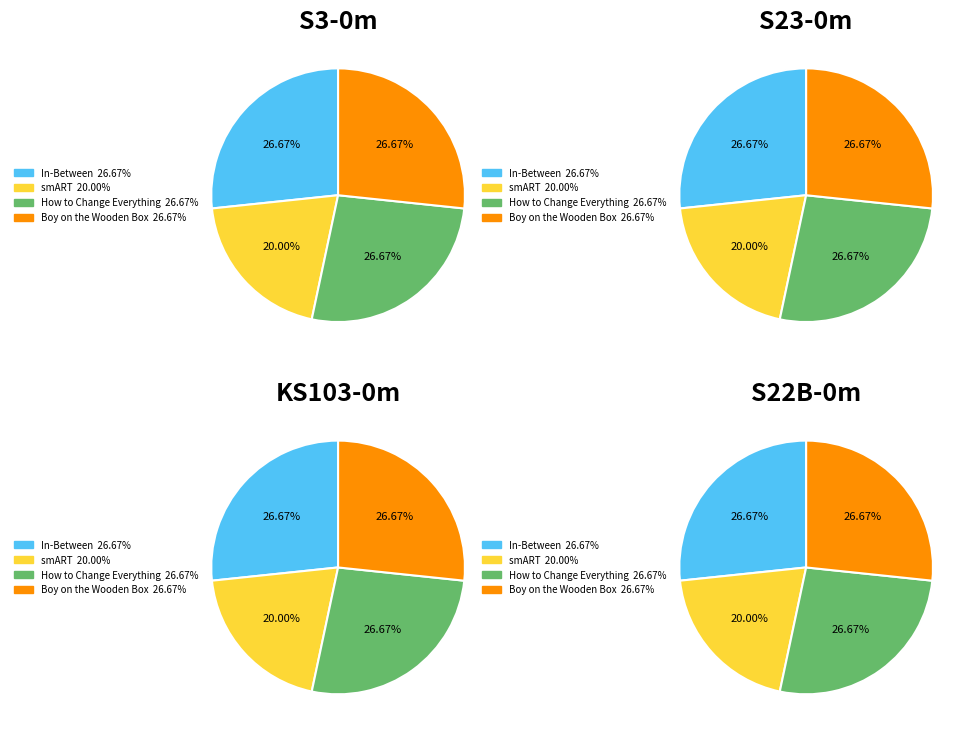

To the nearest percent, what is the combined percentage of Boy on the Wooden Box and How to Change Everything?

53%